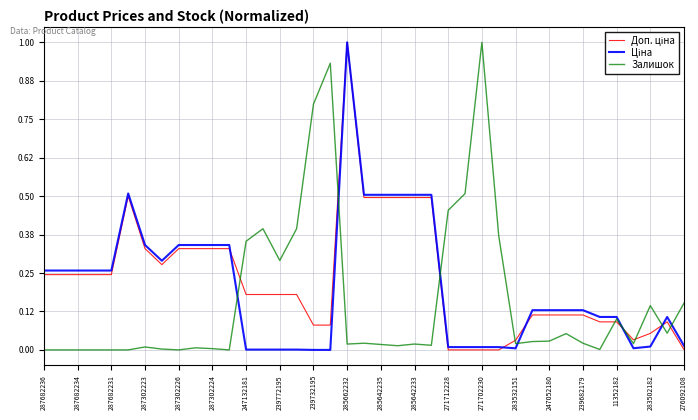

What is the maximum value shown in the chart?

1.0